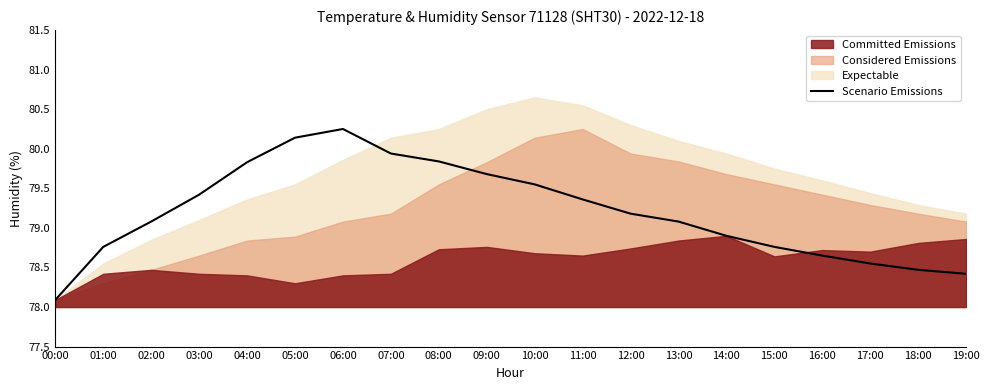

Where does the Scenario Emissions series first go above 79?

02:00